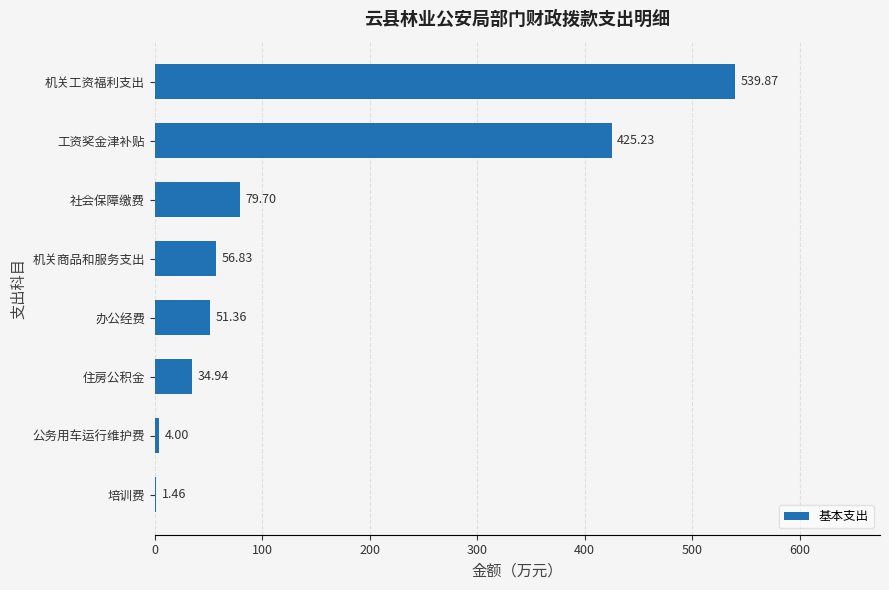

At which category does the chart reach its peak across all series?

机关工资福利支出